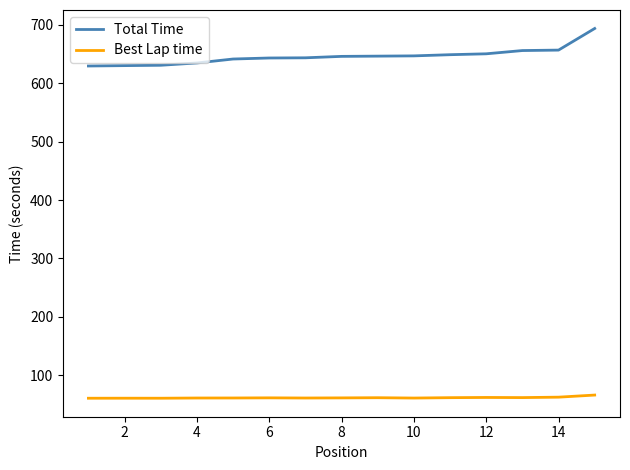

Rank the series by their maximum value, from lowest to highest.

Best Lap time, Total Time